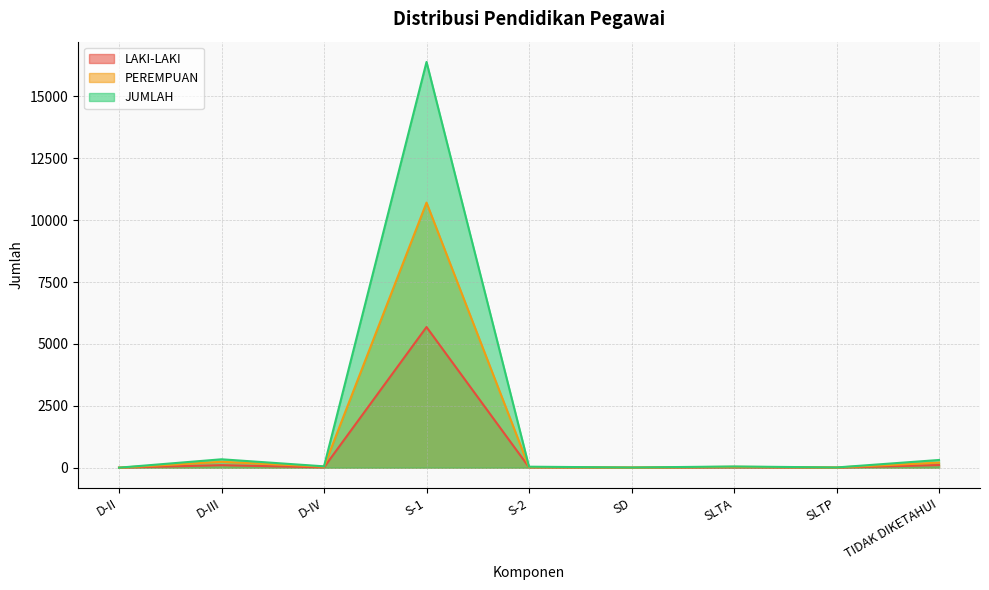

Rank the categories by PEREMPUAN value from highest to lowest.

S-1, D-III, TIDAK DIKETAHUI, D-IV, SLTA, S-2, SLTP, SD, D-II